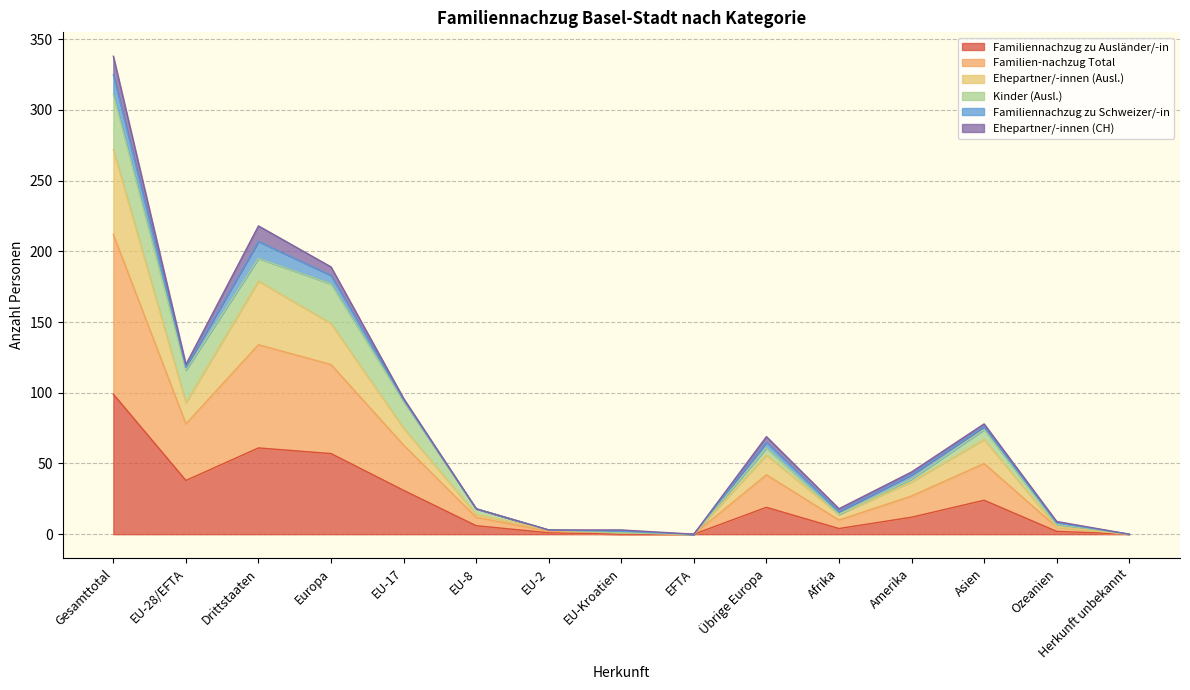

What is the total value across all series at Drittstaaten?

218